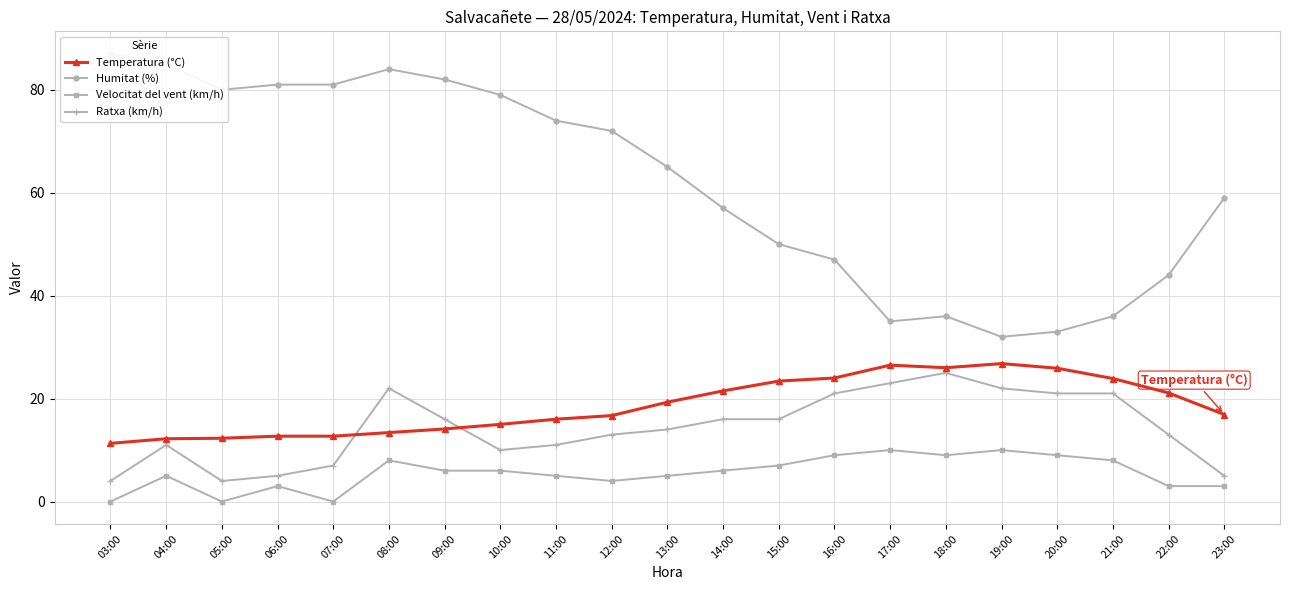

Reading left to right, extract all data points from this chart.

Temperatura (°C): 11.3	12.2	12.3	12.7	12.7	13.4	14.1	15.0	16.0	16.7	19.3	21.5	23.4	24.0	26.5	26.0	26.8	25.9	23.9	21.1	16.9
Humitat (%): 87.0	85.0	80.0	81.0	81.0	84.0	82.0	79.0	74.0	72.0	65.0	57.0	50.0	47.0	35.0	36.0	32.0	33.0	36.0	44.0	59.0
Velocitat del vent (km/h): 0.0	5.0	0.0	3.0	0.0	8.0	6.0	6.0	5.0	4.0	5.0	6.0	7.0	9.0	10.0	9.0	10.0	9.0	8.0	3.0	3.0
Ratxa (km/h): 4.0	11.0	4.0	5.0	7.0	22.0	16.0	10.0	11.0	13.0	14.0	16.0	16.0	21.0	23.0	25.0	22.0	21.0	21.0	13.0	5.0